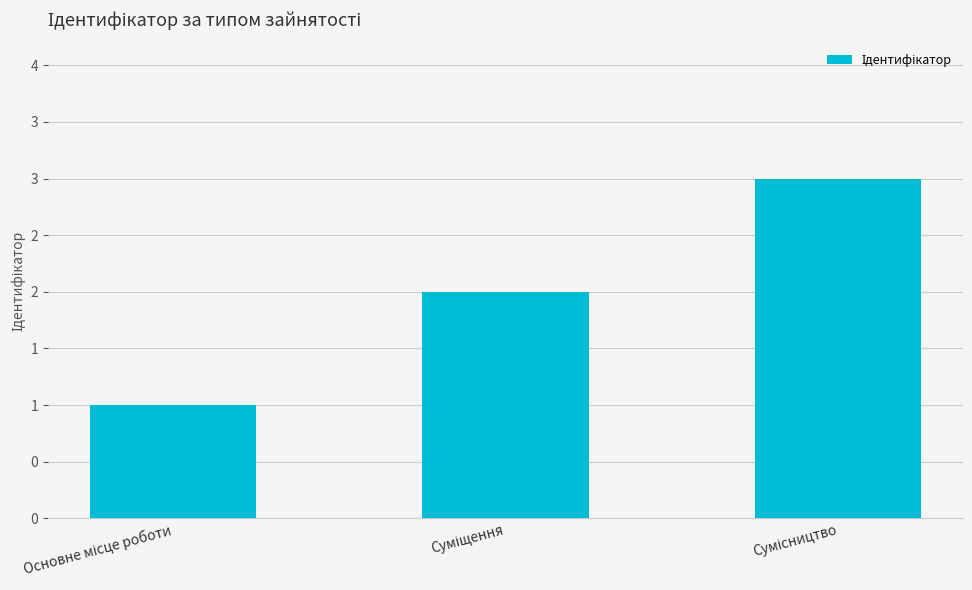

What is the label of the 2nd bar from the right?

Суміщення